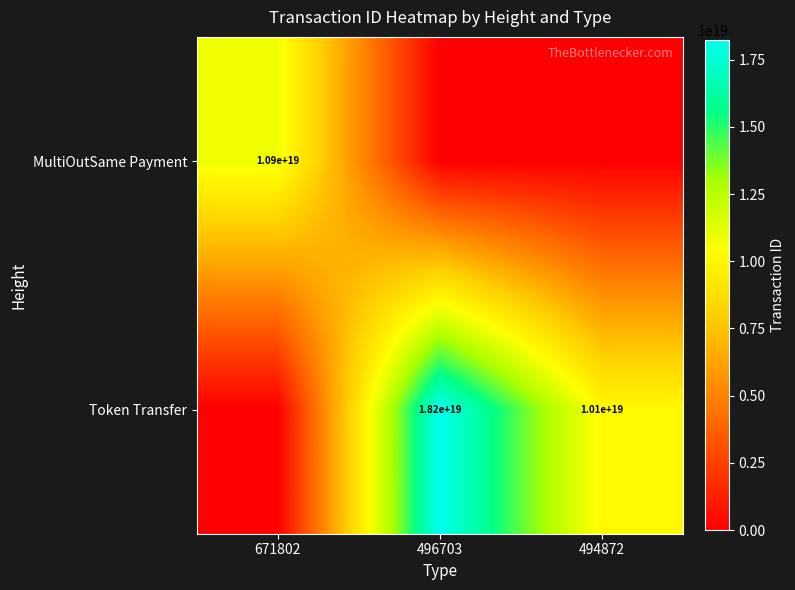

The MultiOutSame Payment series shows 10900000000000000000 at 671802. True or false?

True